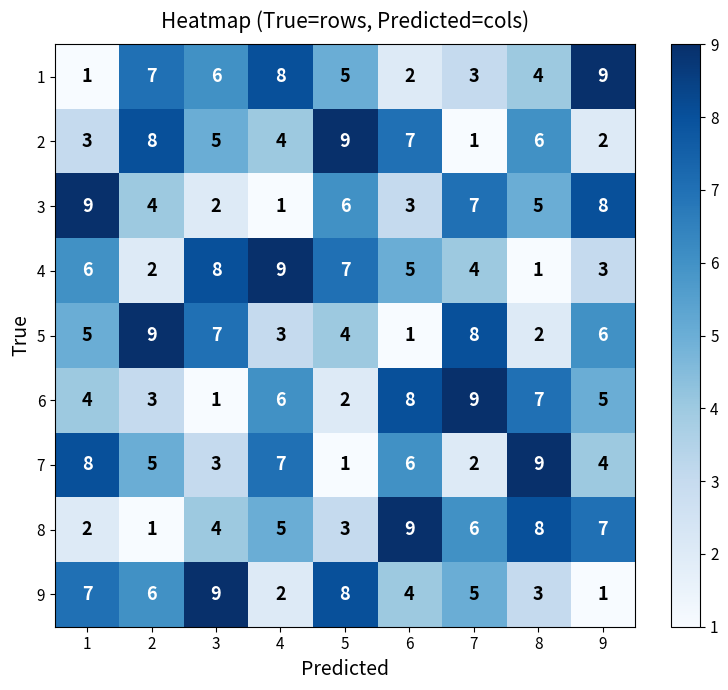

At how many categories does at least one series exceed 3?

9